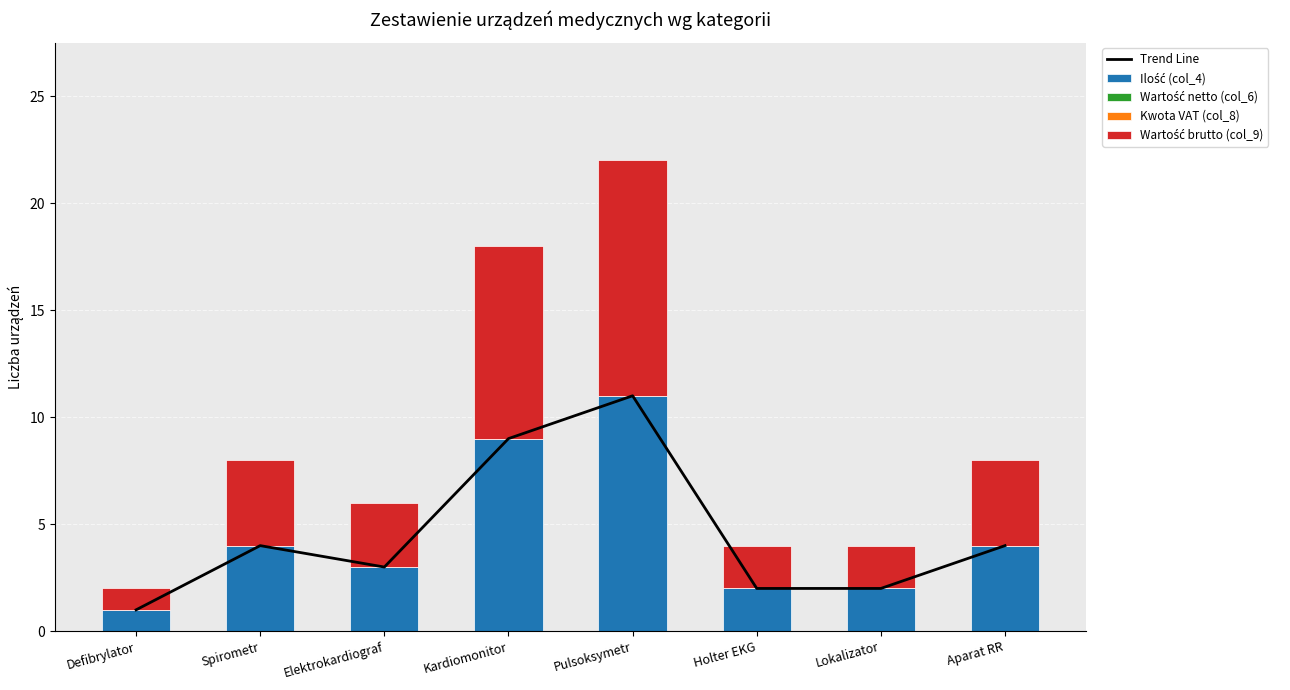

What is the difference between the second highest and second lowest values in the Ilość (col_4) series?

7